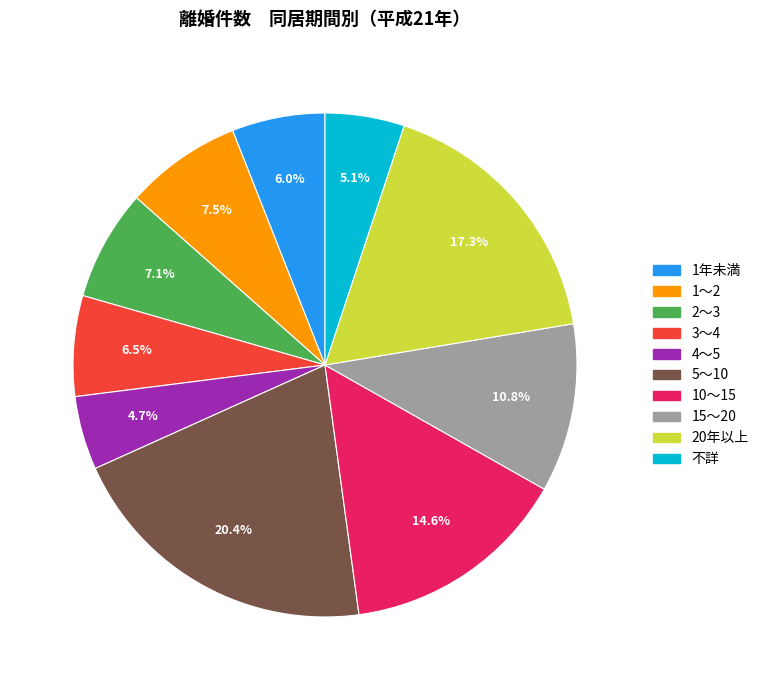

To the nearest percent, what percentage of the pie is 不詳?

5%